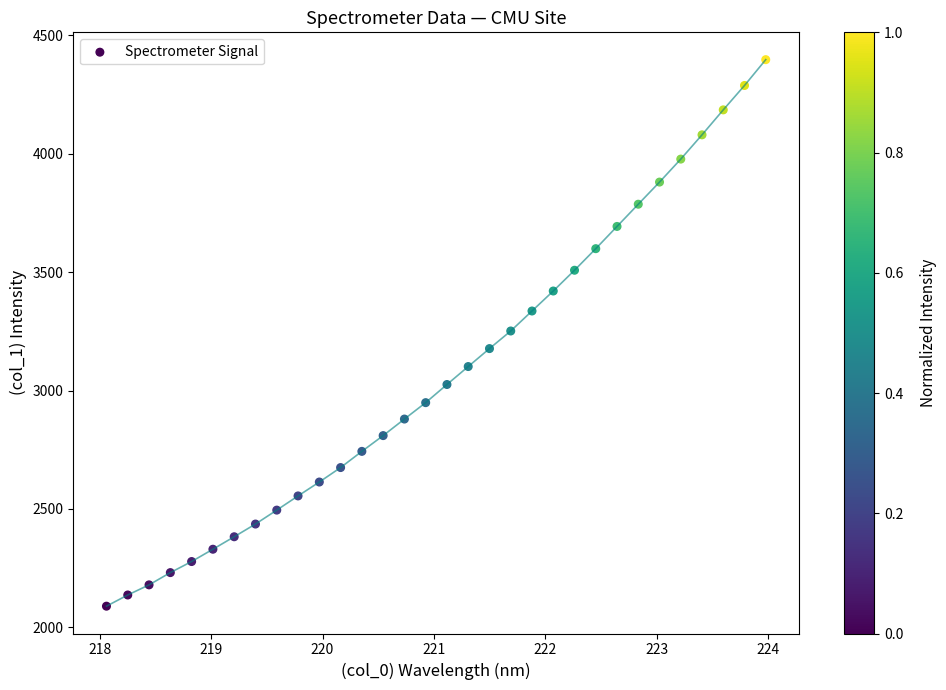

What is the range of Y values (max minus min)?

2307.3